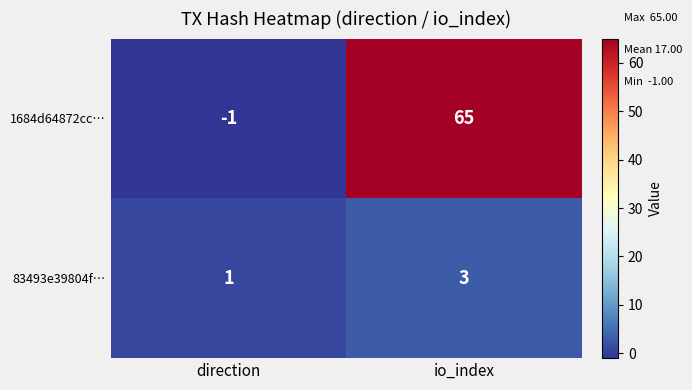

Reading right to left, extract all data points from this chart.

1684d64872cc…: io_index=65	direction=-1
83493e39804f…: io_index=3	direction=1